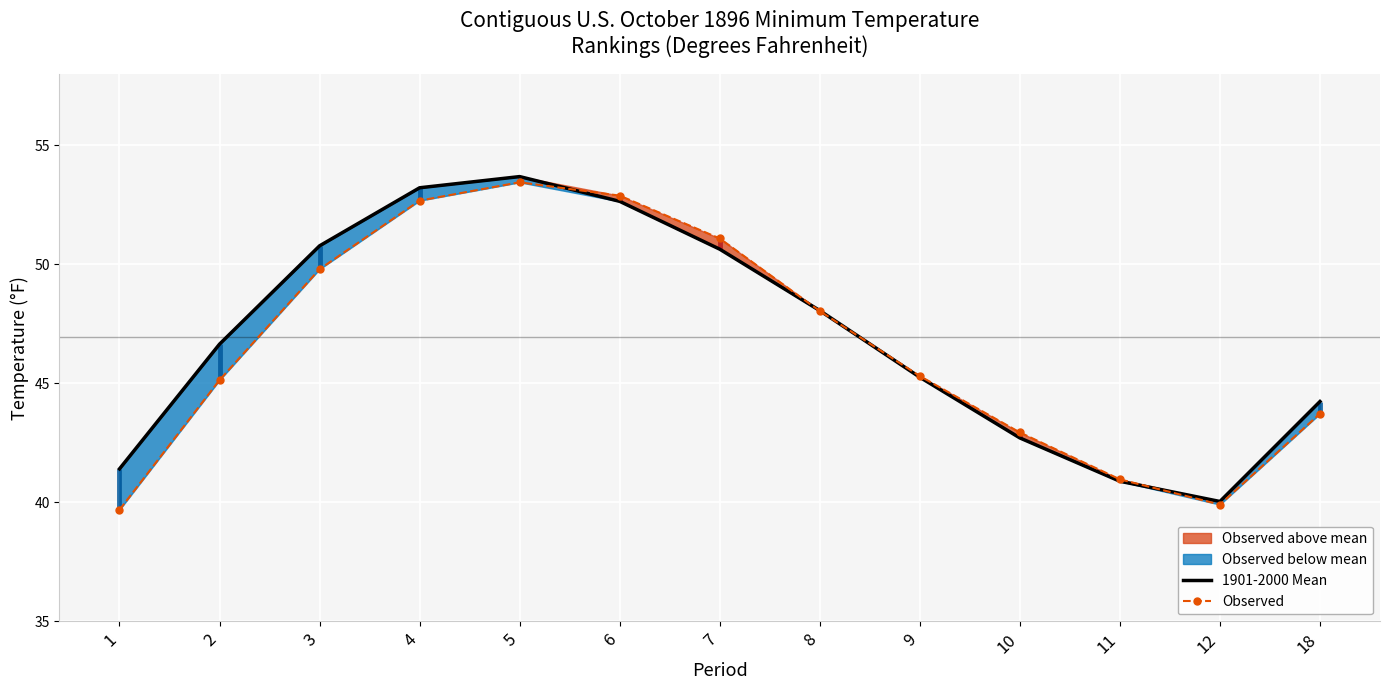

What is the difference between the 1901-2000 Mean values at 2 and 6?

6.0